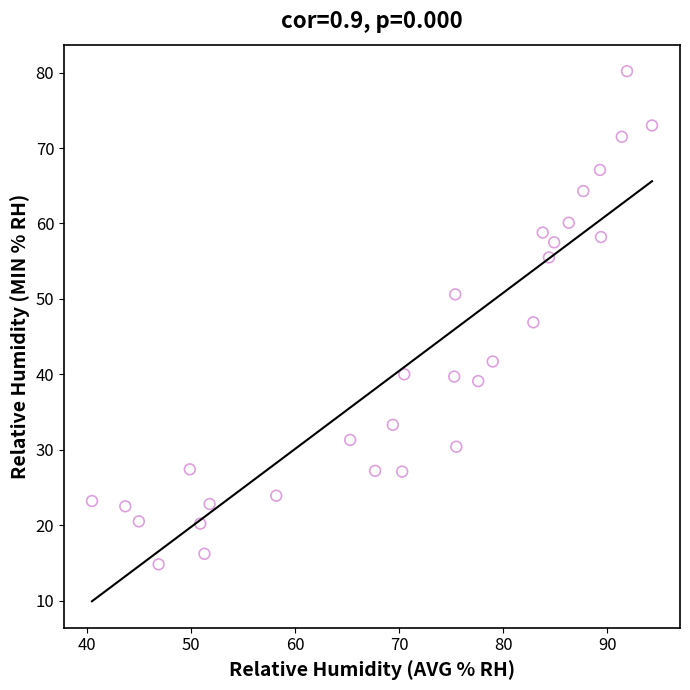

What is the range of Y values (max minus min)?

65.4